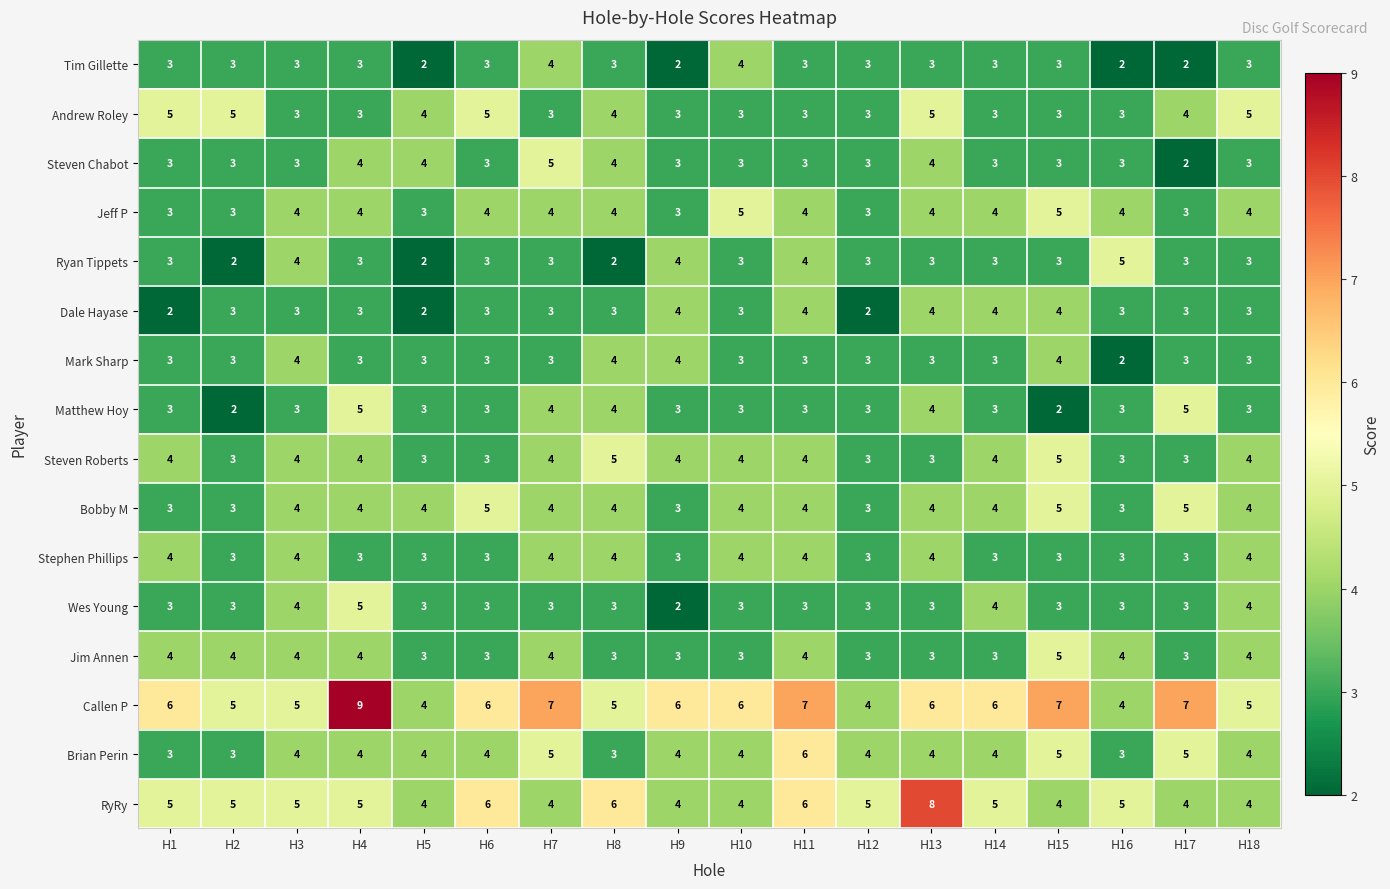

Which series has the largest range (max minus min)?

Callen P